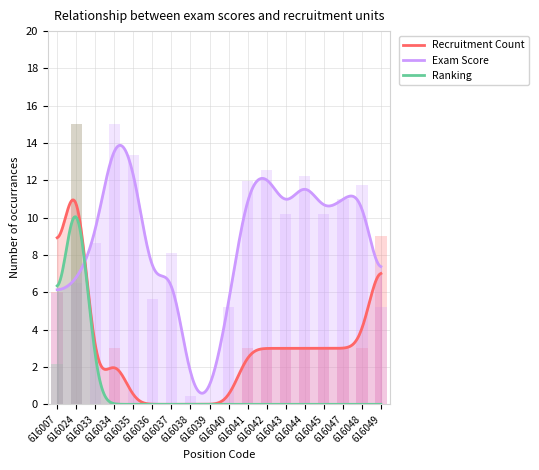

What is the average value of the 考试总成绩 series?

8.6